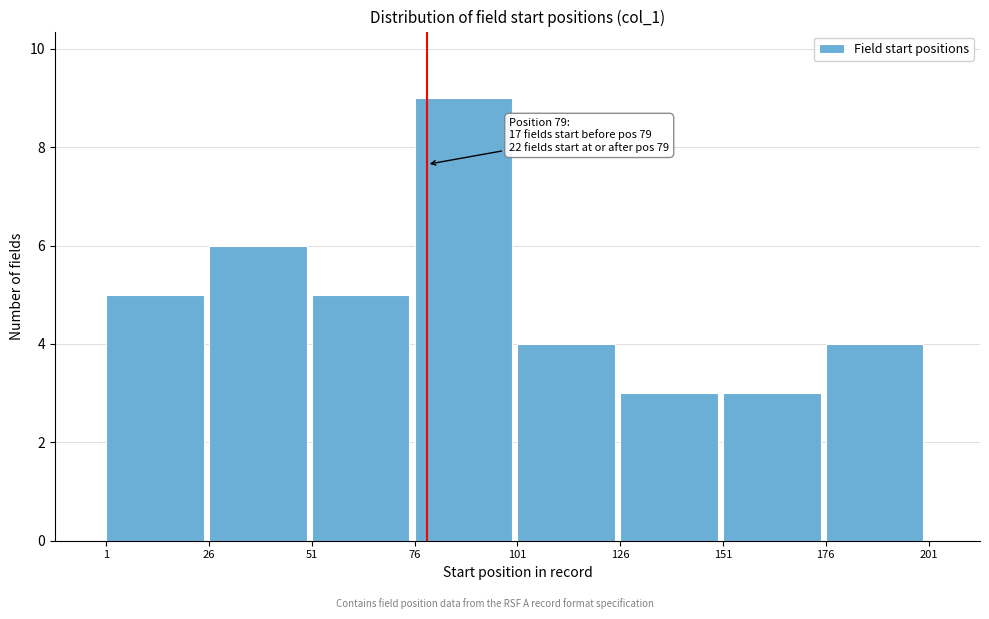

Over which range of the x-axis is the bar tallest?

76 to 101